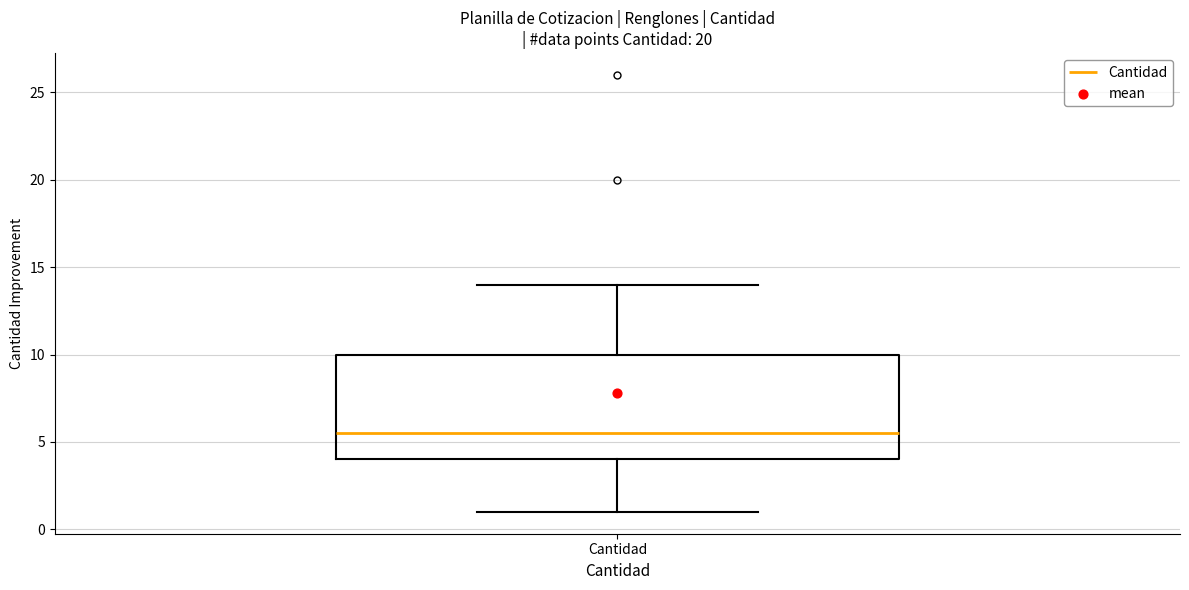

Transcribe this box plot: give where the median line is, the range the box spans, and where the two whiskers end, as read against the y-axis. The values are not printed on the chart, so give them approximately, as read against the axis.

median 5.5, box 4.0 to 10.0, whiskers 1.0 to 14.0